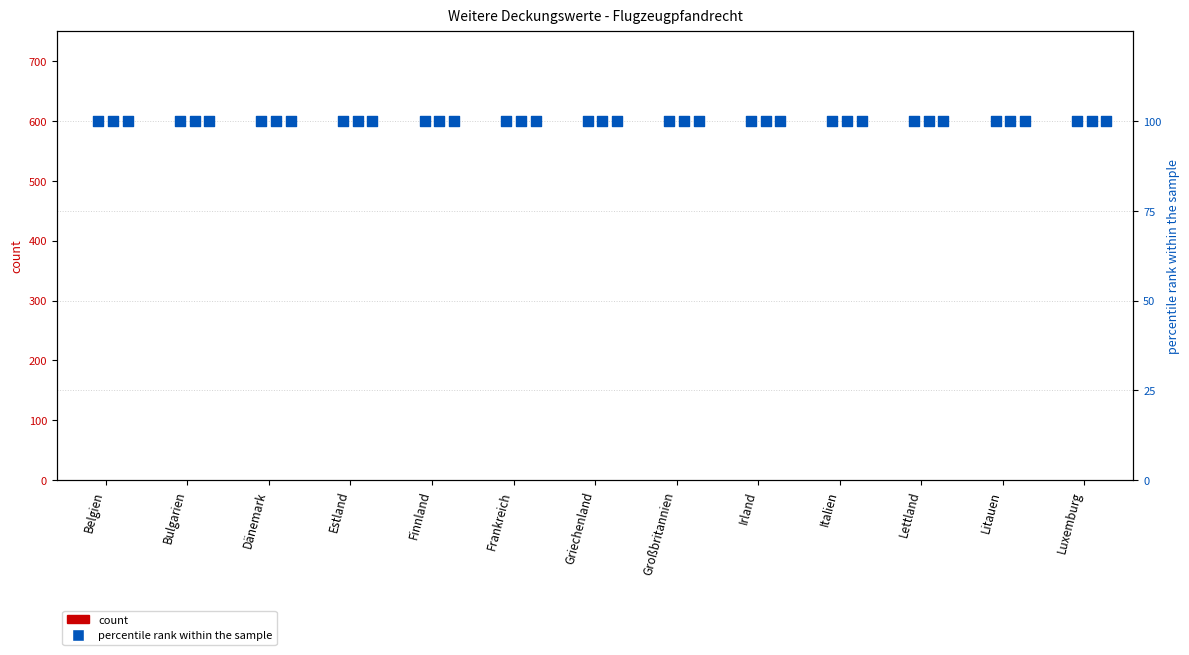

Is the value of Forderungen Nr. 3 at Luxemburg greater than the value of Summe at Estland?

Yes